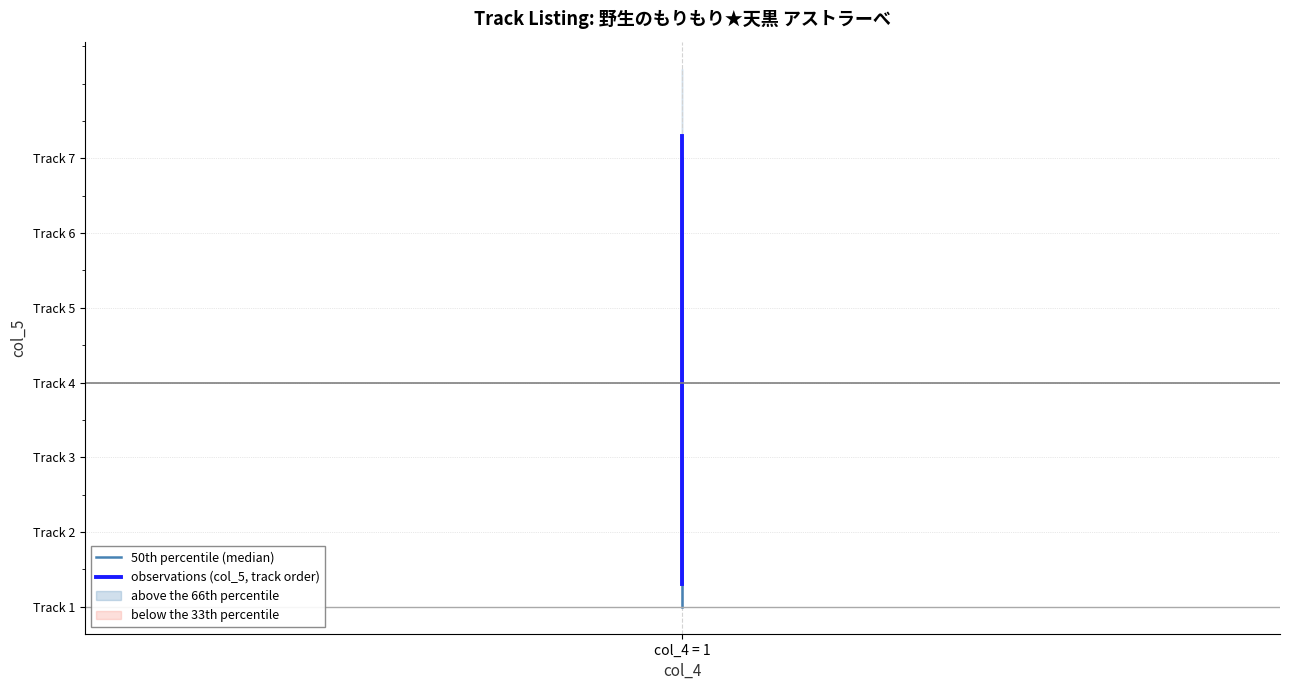

How many lines are shown in the chart?

2